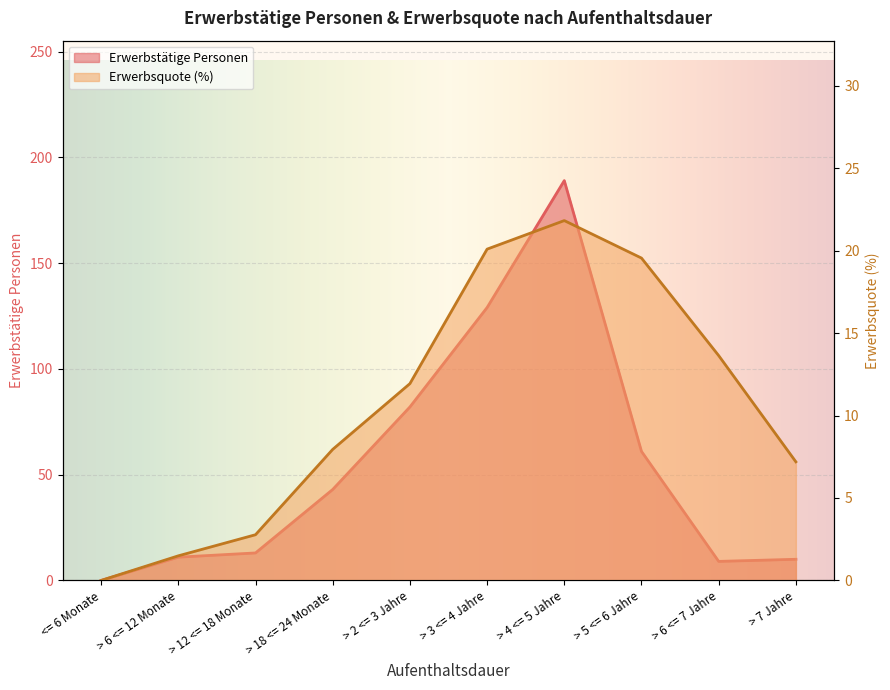

What are all the series names shown in the legend?

Erwerbstätige Personen, Erwerbsquote